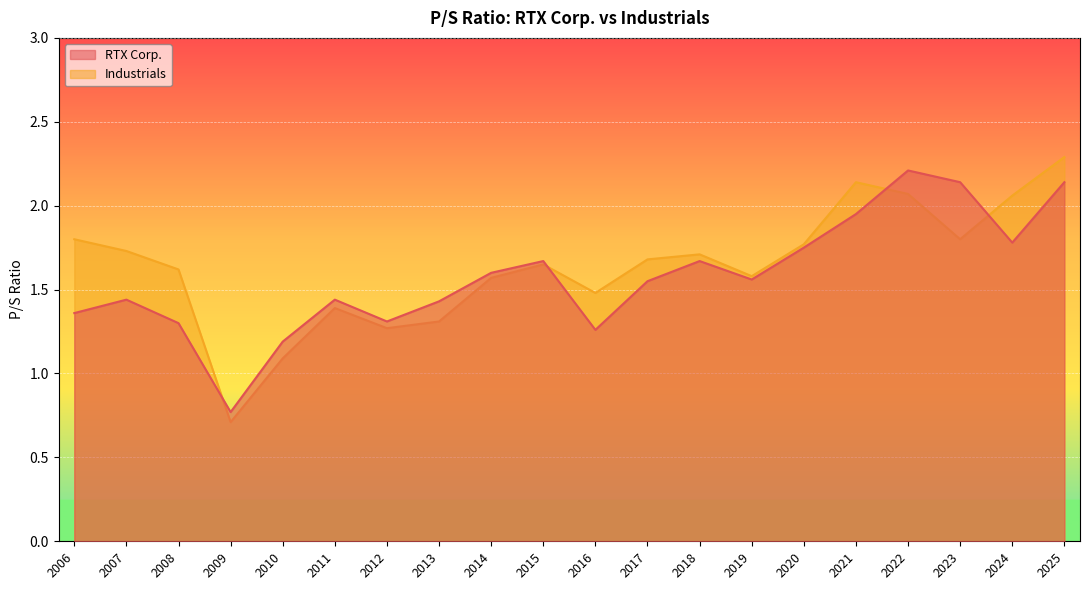

How many data points in Industrials are less than 1?

1